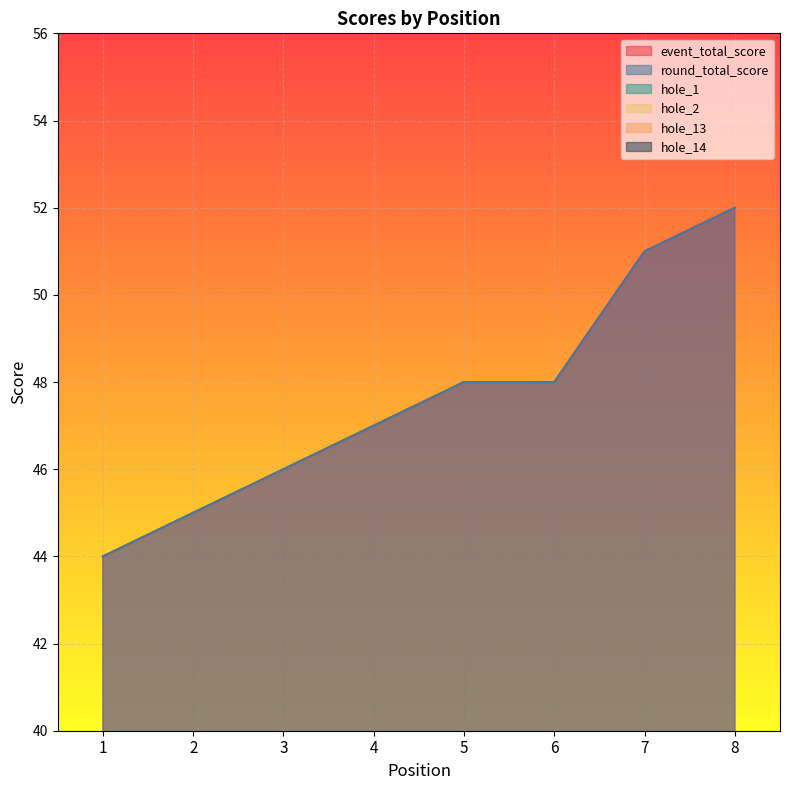

What is the value of the event_total_score point at the 2nd from the left?

45